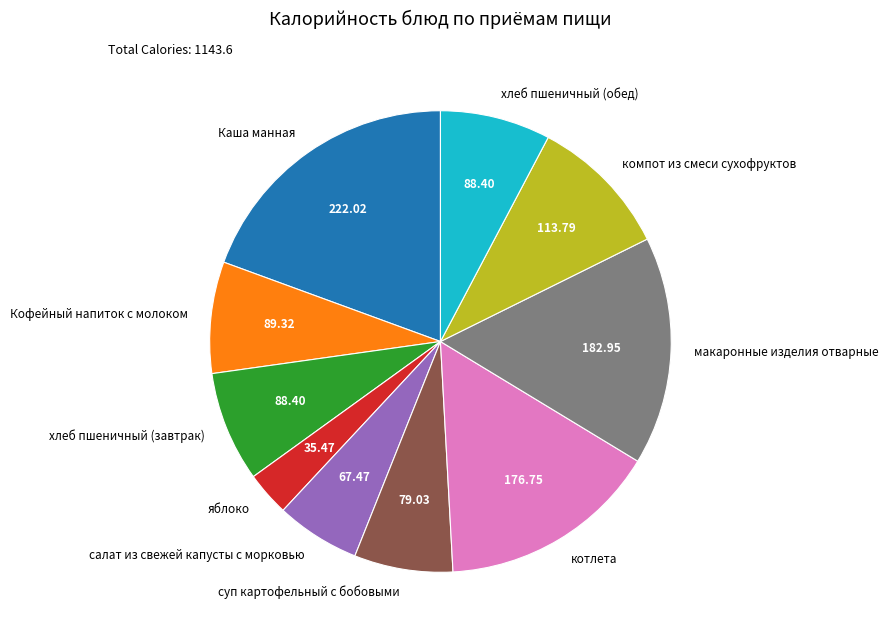

Is there a majority slice in this chart?

No